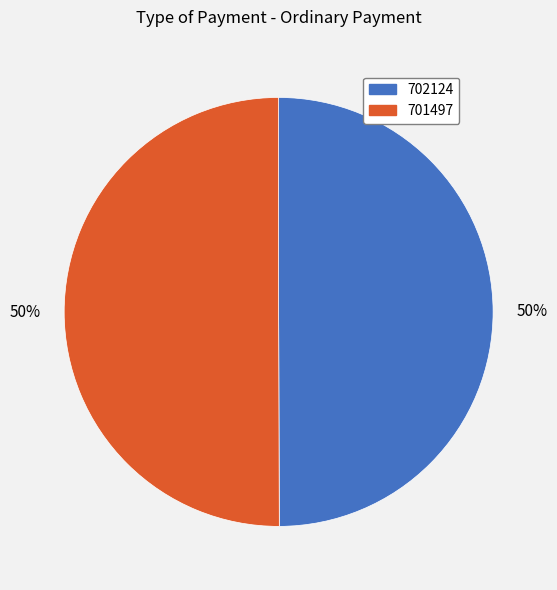

To the nearest percent, what is the average slice percentage?

50%